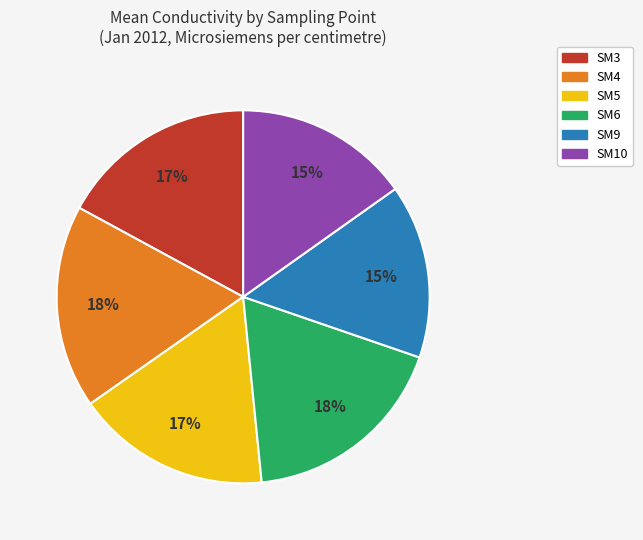

To the nearest percent, what is the difference between the largest and smallest slice percentages?

3%